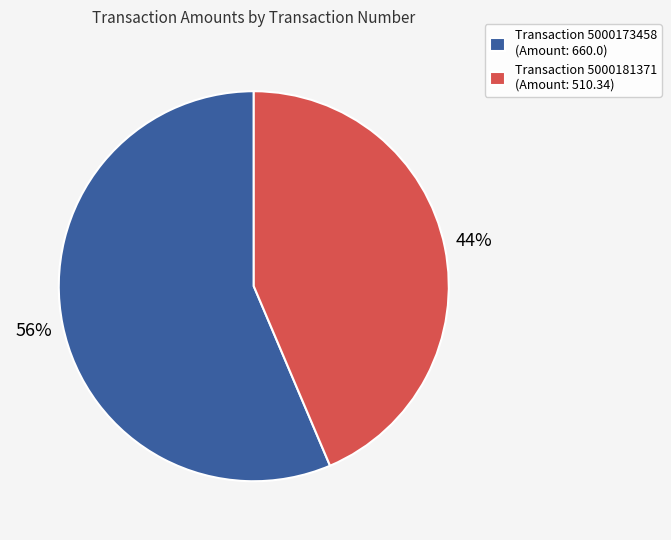

What is the ratio of the value at Transaction 5000181371 (Amount: 510.34) to the value at Transaction 5000173458 (Amount: 660.0)?

0.8